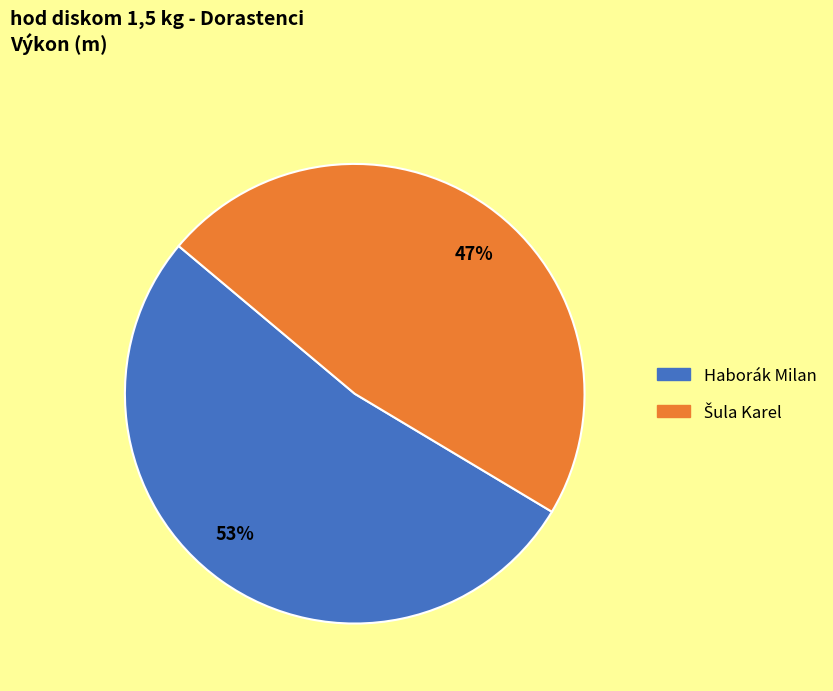

How many segments does this pie chart have?

2